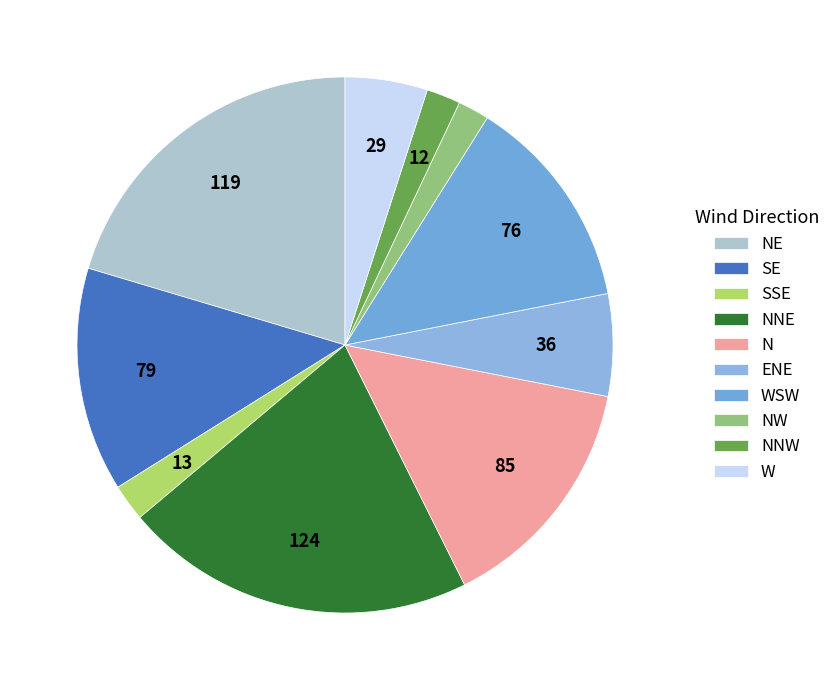

Does any single category account for the majority?

No